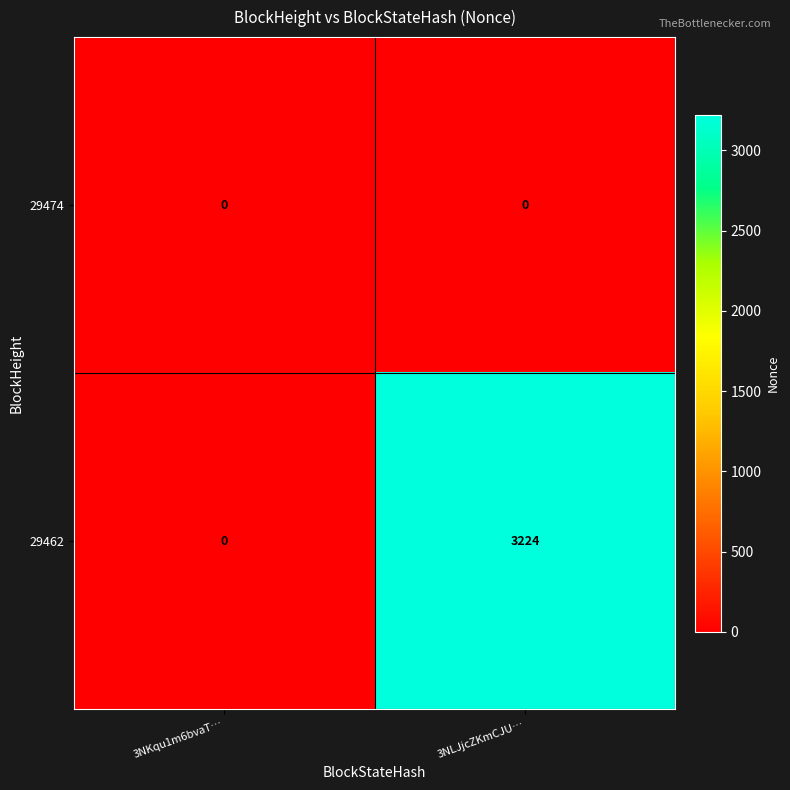

Reading left to right, list all the values displayed in this chart.

29474: 0	0
29462: 0	3224